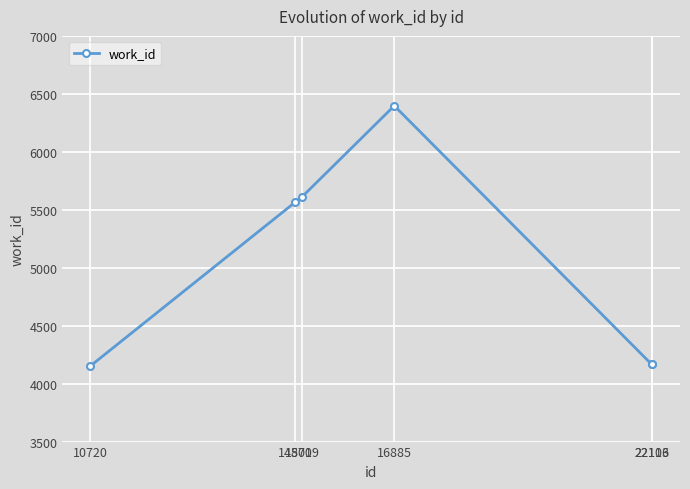

What is the maximum value shown in the chart?

6397